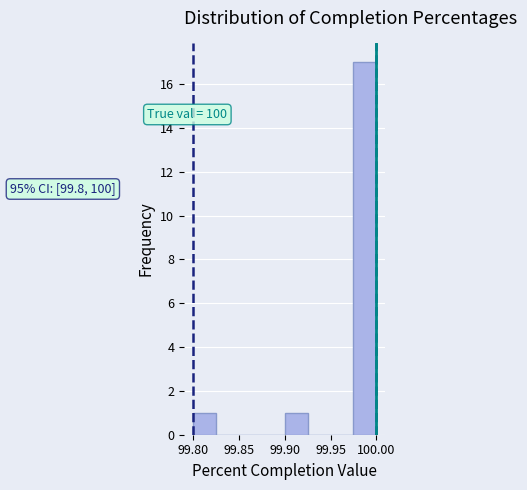

Which range on the x-axis has the tallest bar?

99.975 to 100.000